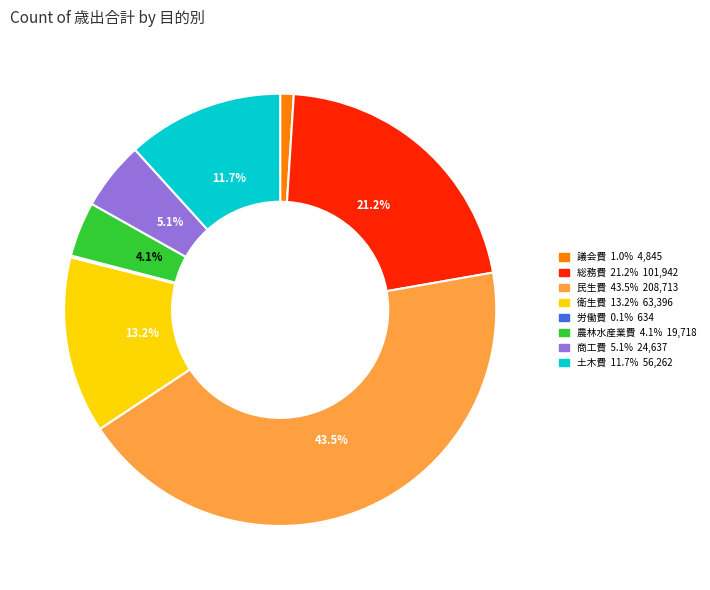

Between 農林水産業費 and 商工費, which is larger?

商工費